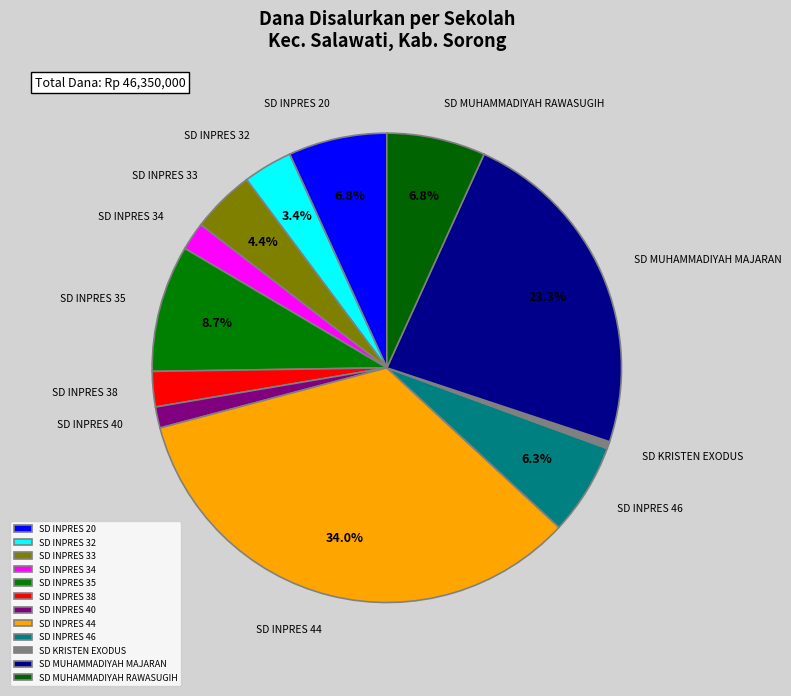

True or false: SD MUHAMMADIYAH RAWASUGIH accounts for 1% of the total.

False